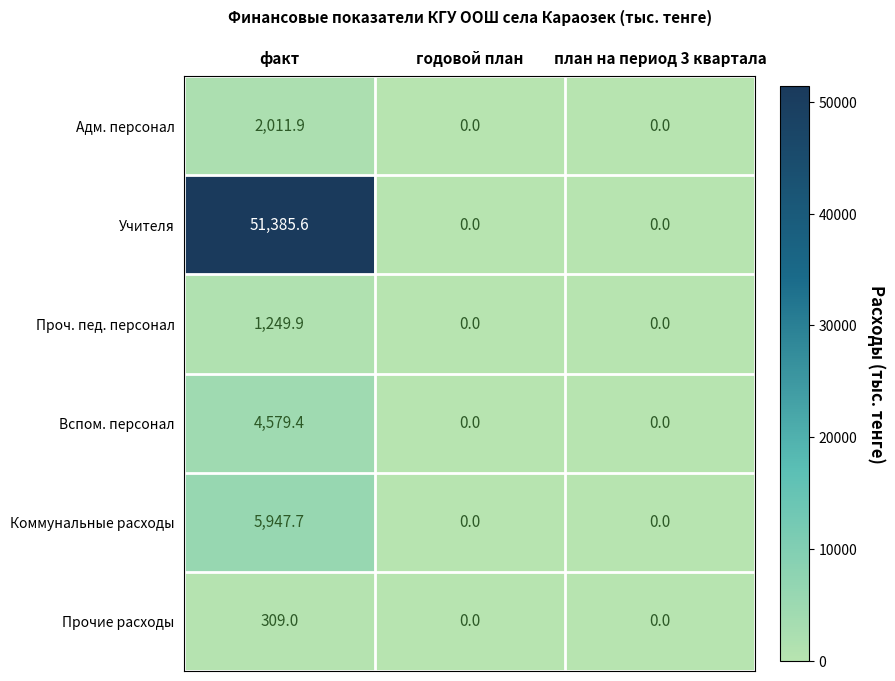

Between факт and план на период 3 квартала, which series saw the biggest shift?

Учителя